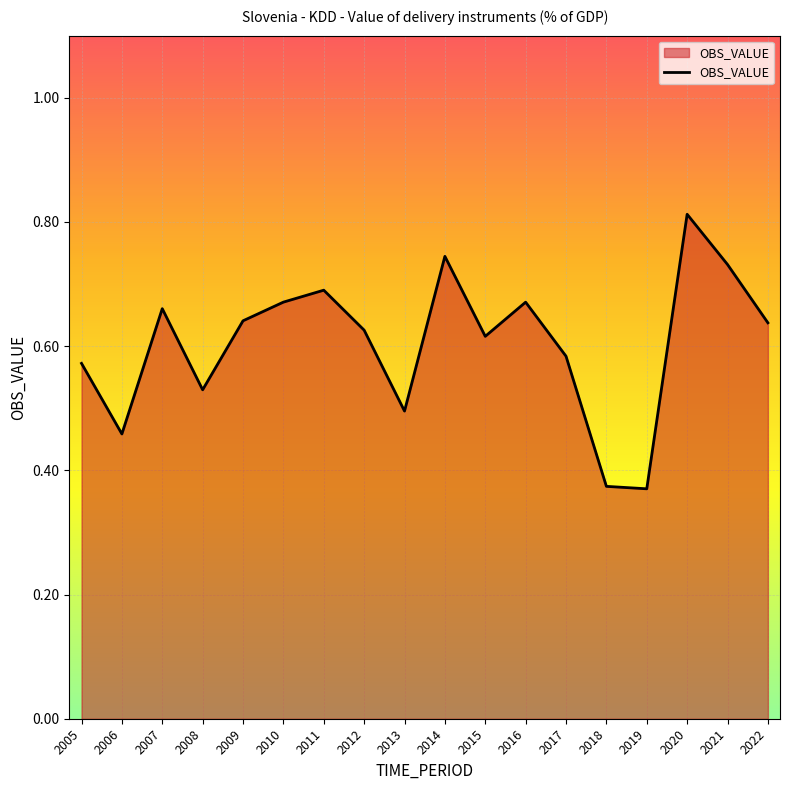

Which label corresponds to the largest value in the chart?

2020